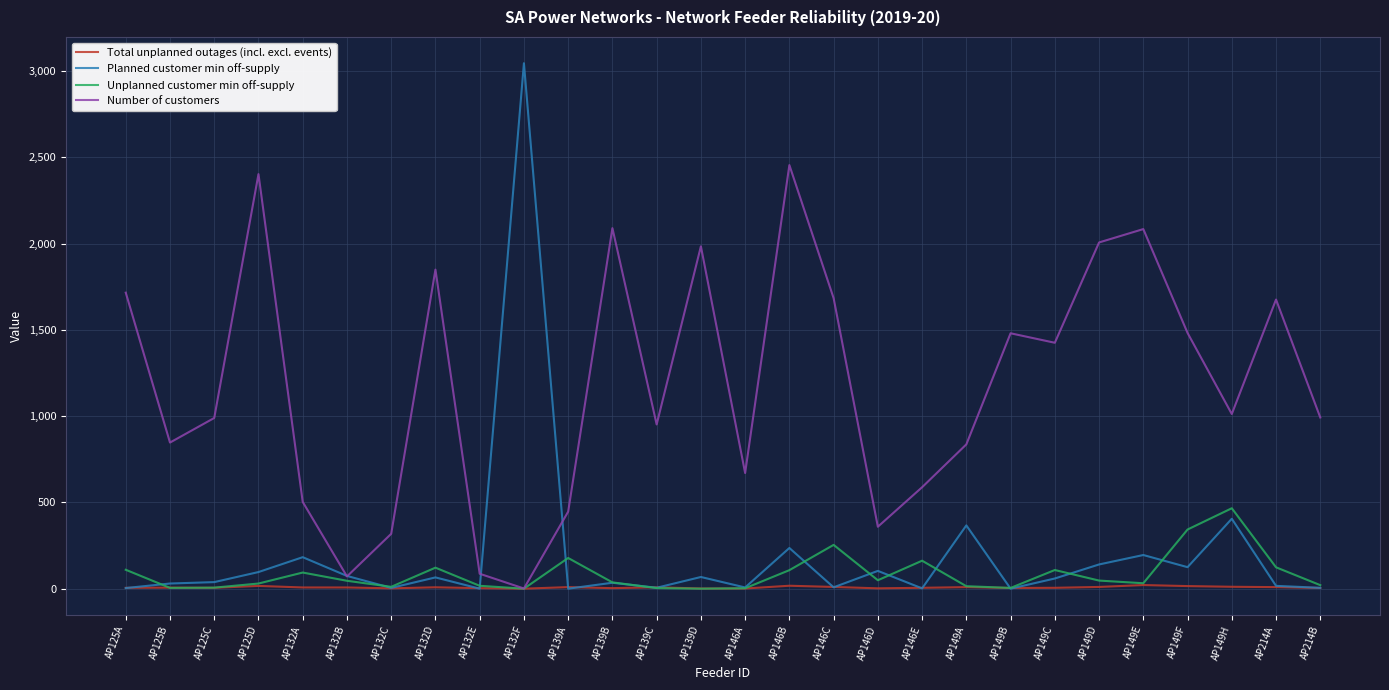

What is the sum of the Unplanned customer min off-supply values at AP139A and AP214A?

301.7